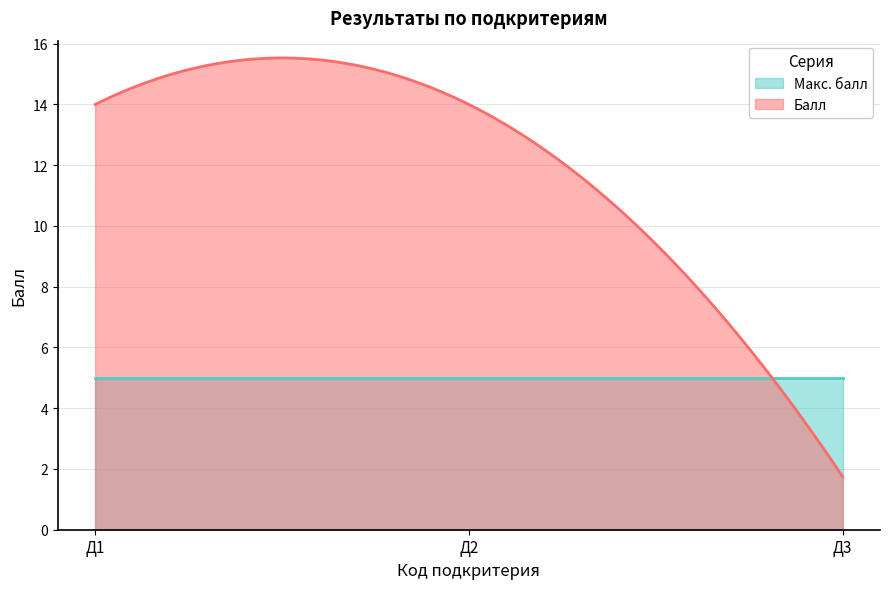

Does the chart display data point markers on the line(s)?

No